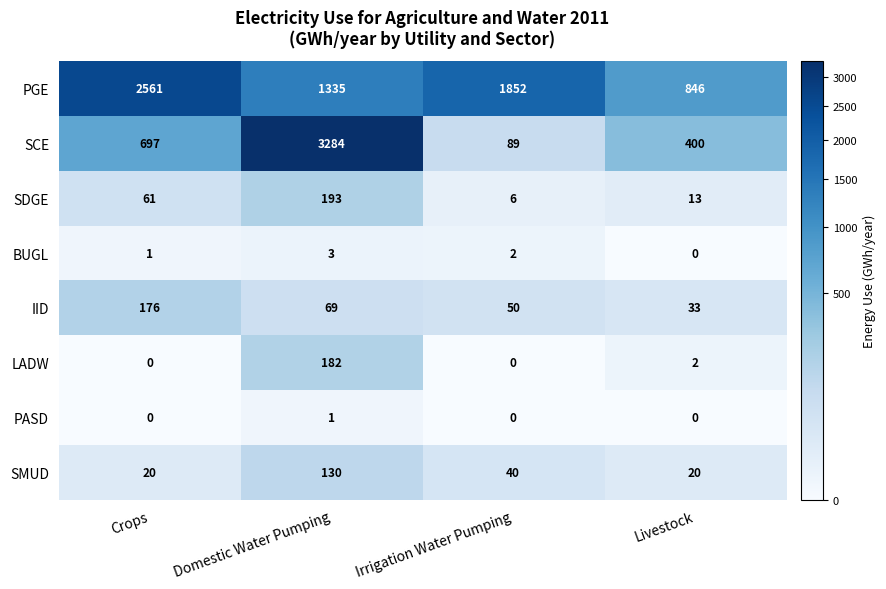

What is the difference between the LADW values at Irrigation Water Pumping and Domestic Water Pumping?

182